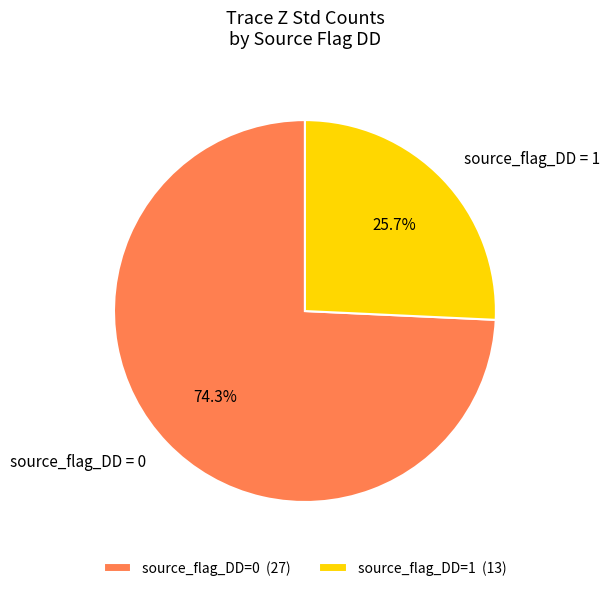

What is the ratio of the value at source_flag_DD = 0 to the value at source_flag_DD = 1?

2.9